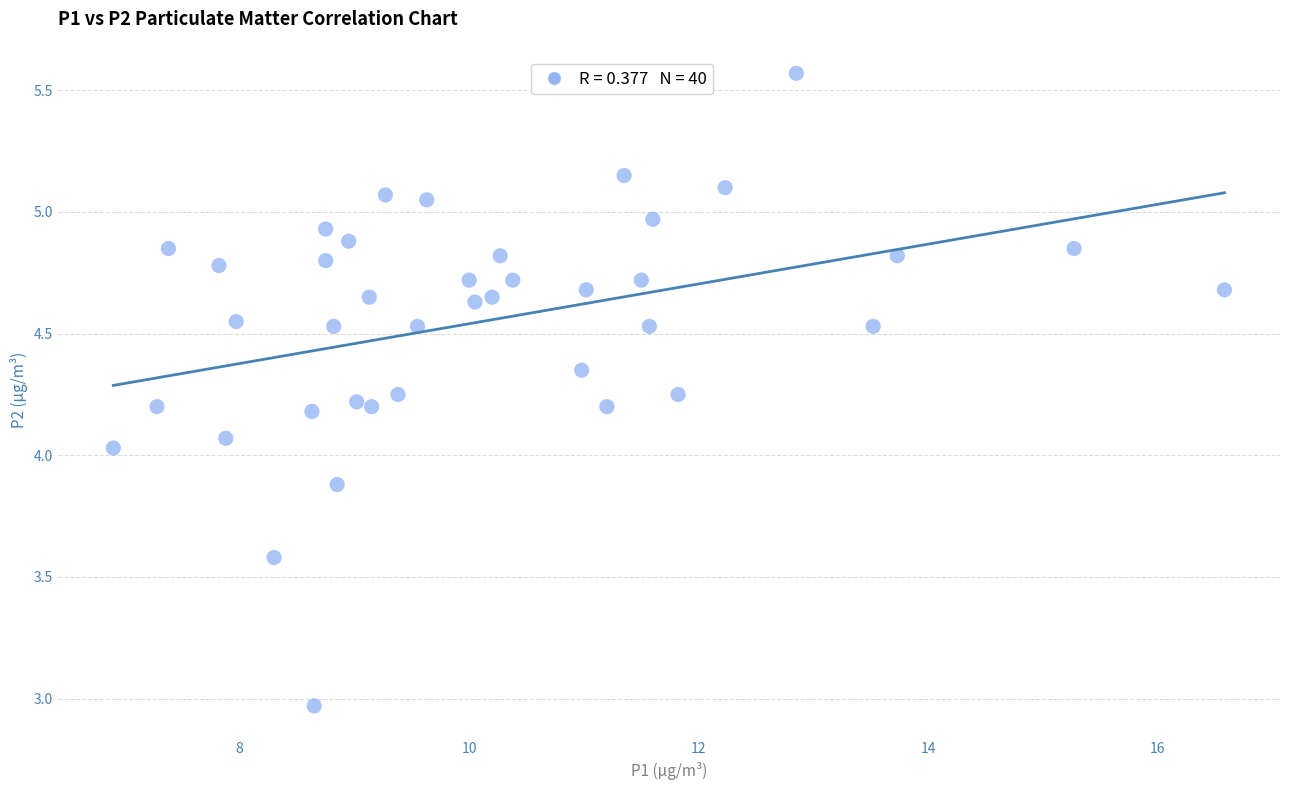

What is the range of X values (max minus min)?

9.7